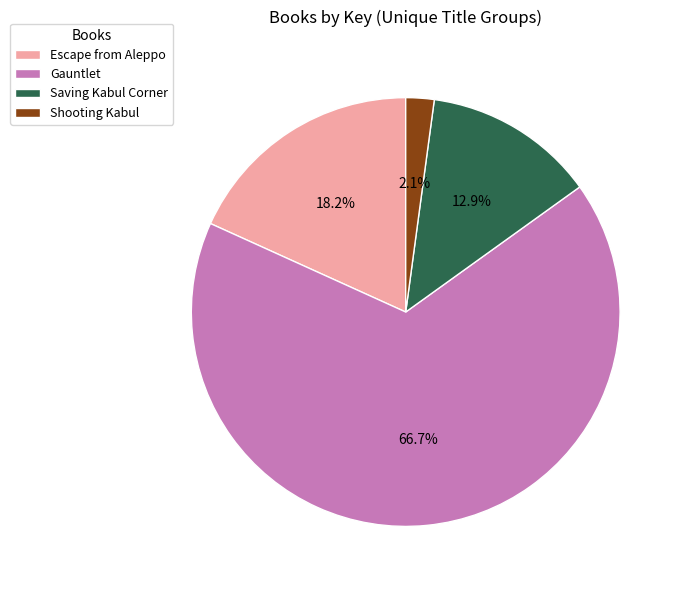

Is there any slice that represents more than half of the pie?

Yes